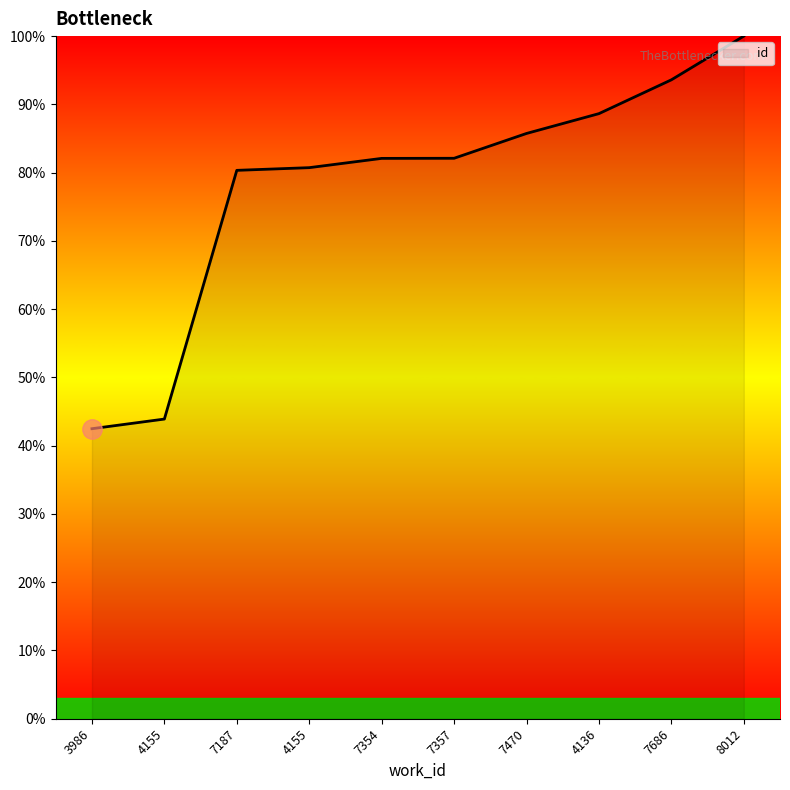

Does the chart display data point markers on the line(s)?

No